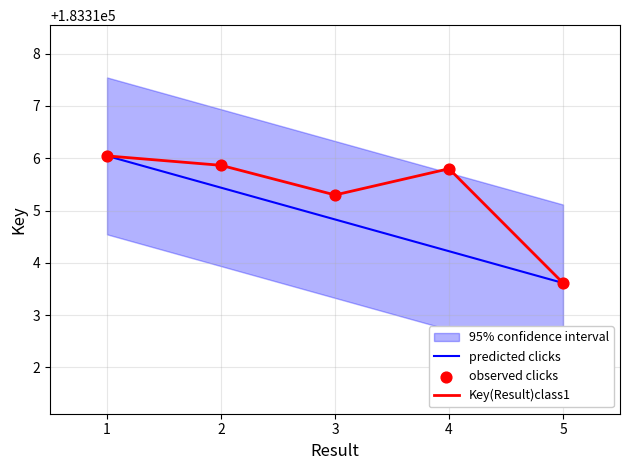

What is the total value across all series at 1?

549948.1